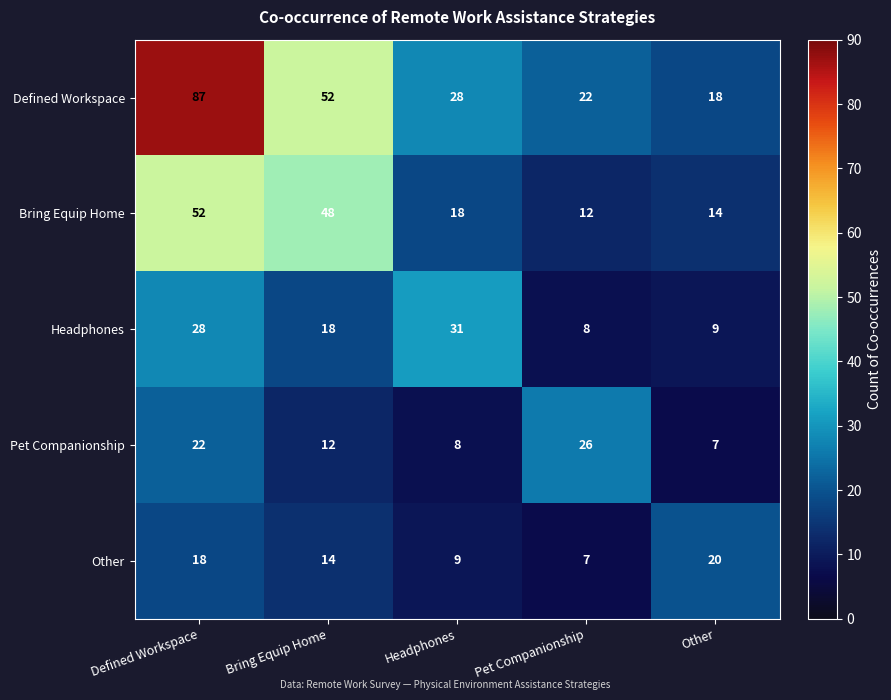

Read the Headphones value at Pet Companionship, to the nearest 10.

10